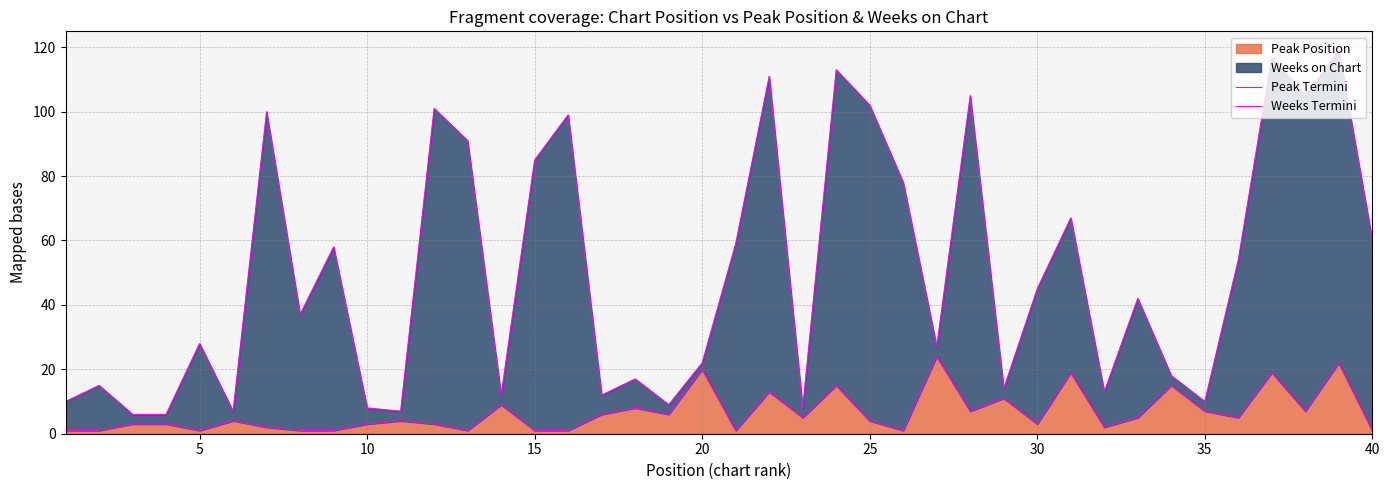

At how many categories does at least one series exceed 50?

18